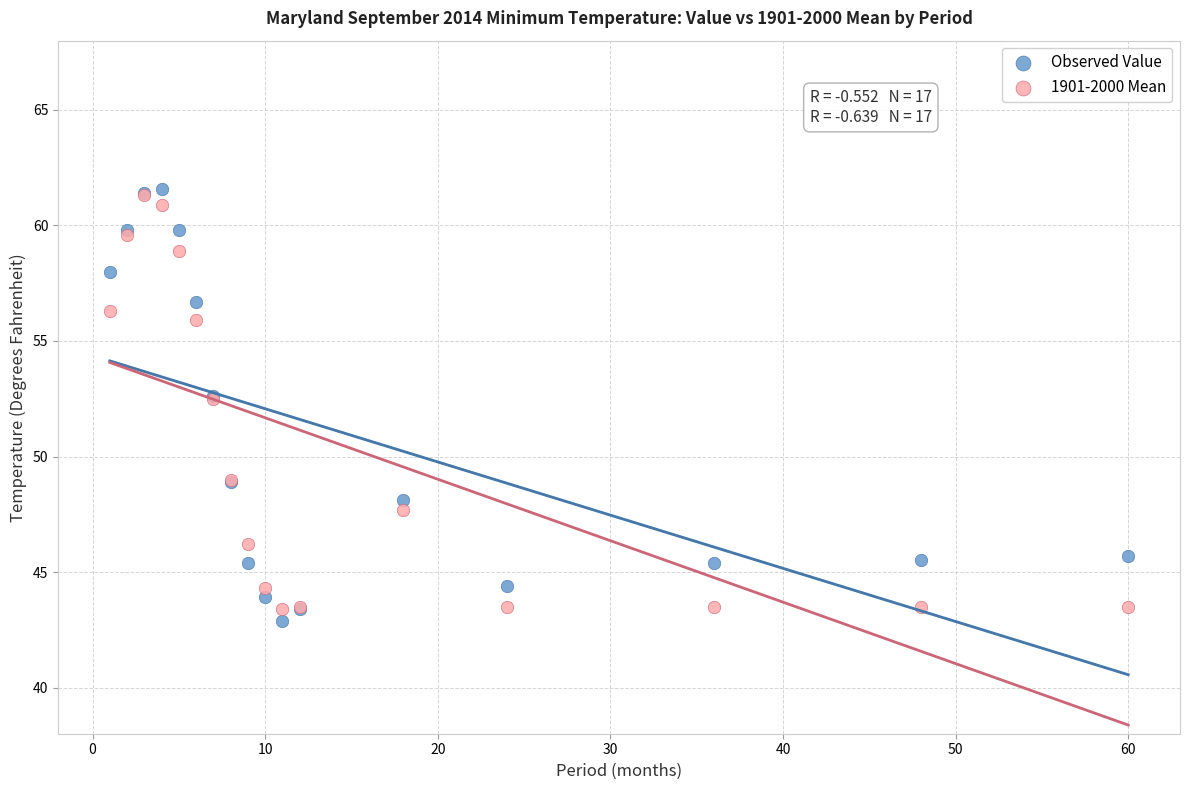

What are all the series names shown in the legend?

Observed Value, 1901-2000 Mean